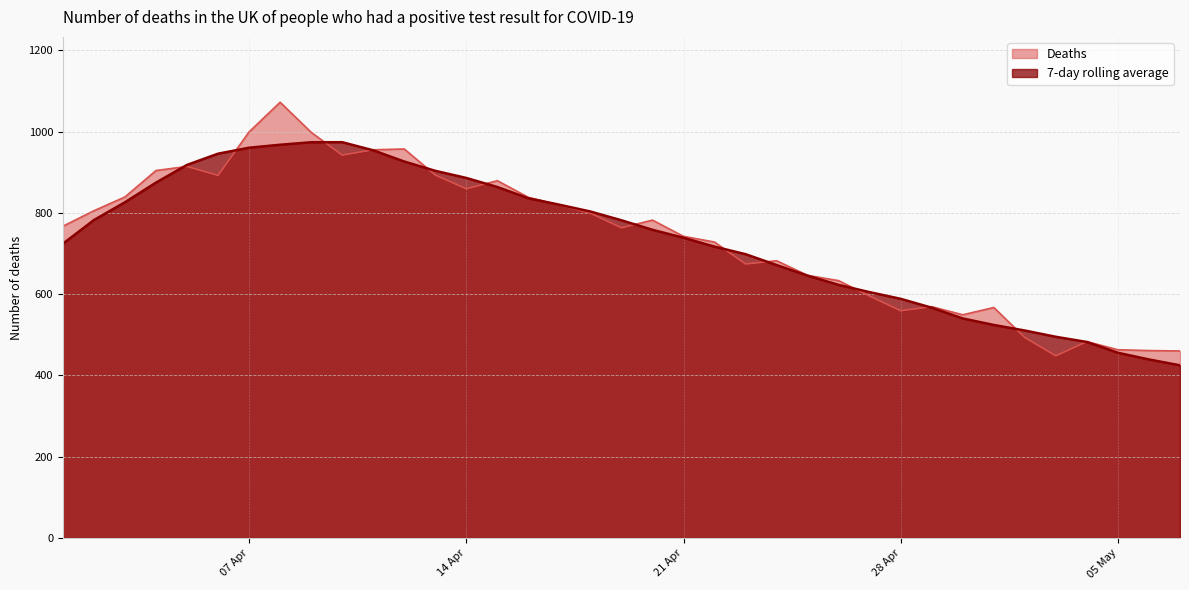

True or false: Deaths has more than 2 points higher than both neighbors.

True